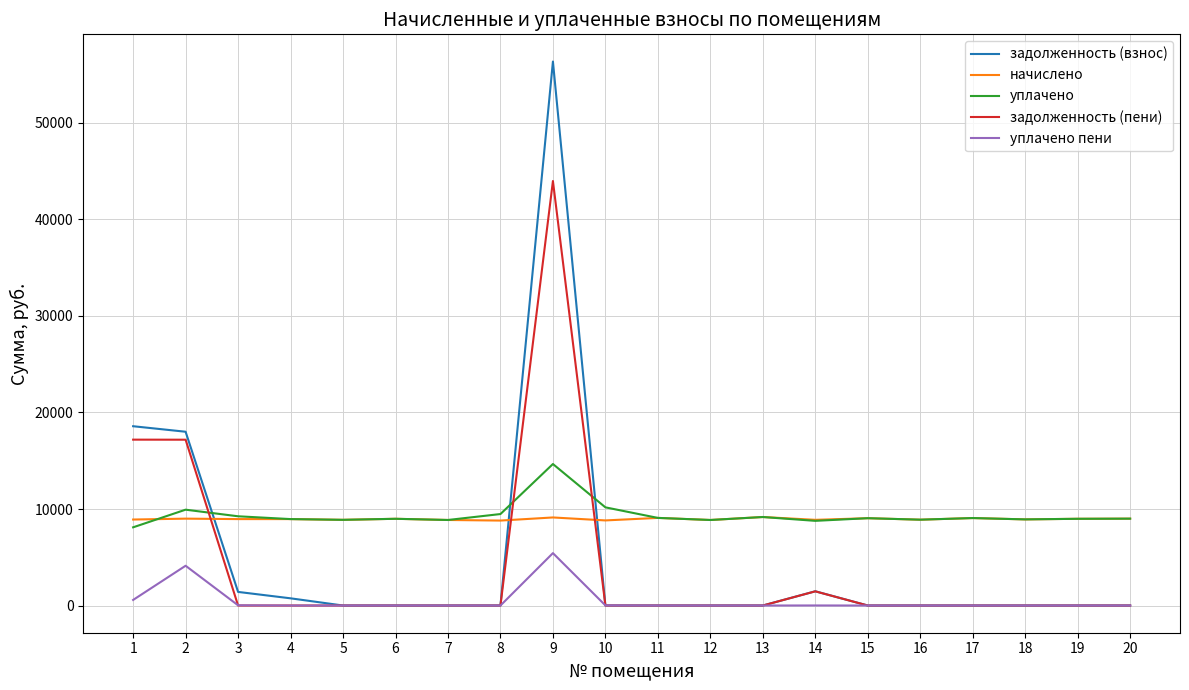

Is the value of начислено at 11 greater than the value of уплачено пени at 20?

Yes